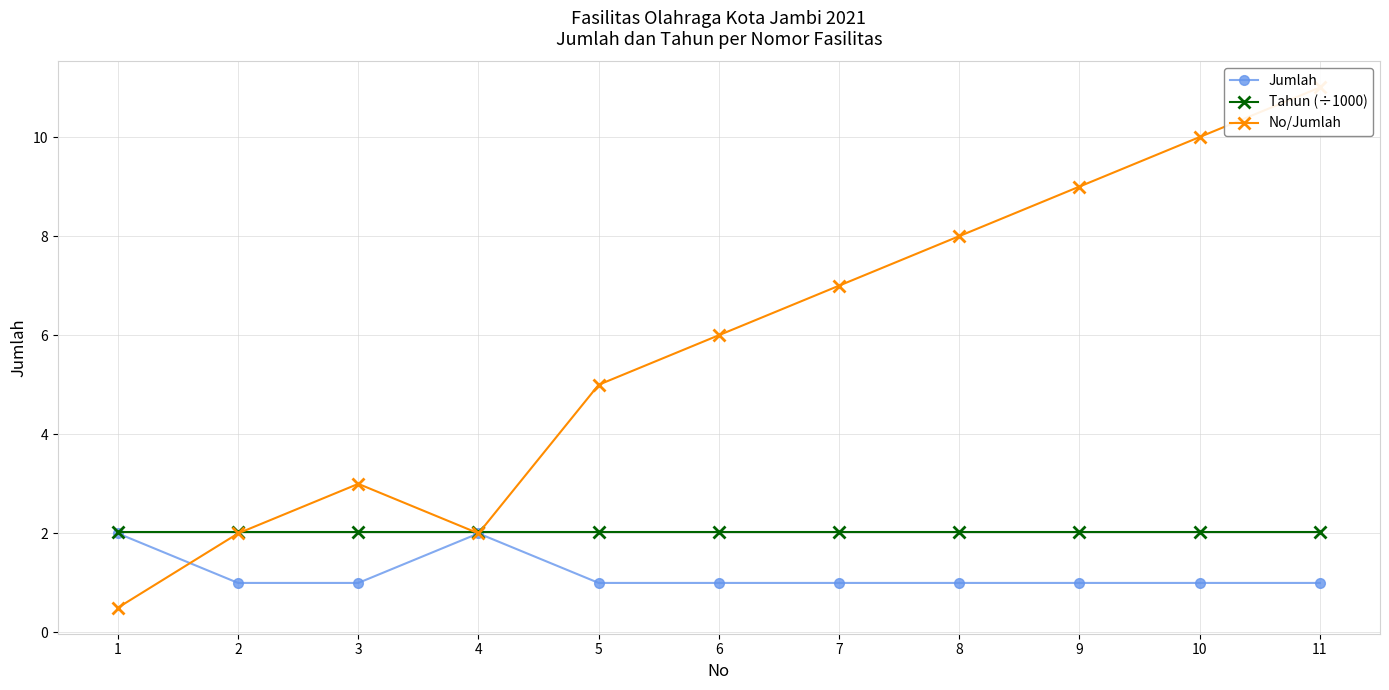

The value of No/Jumlah at 10 is 10.0. True or false?

True